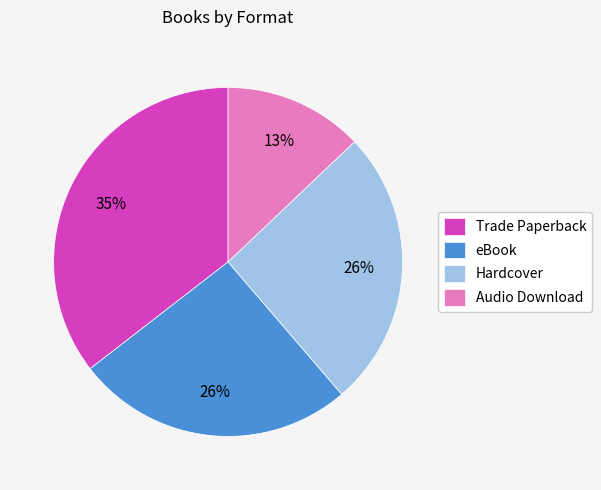

What percentage is the Hardcover slice, to the nearest percent?

26%